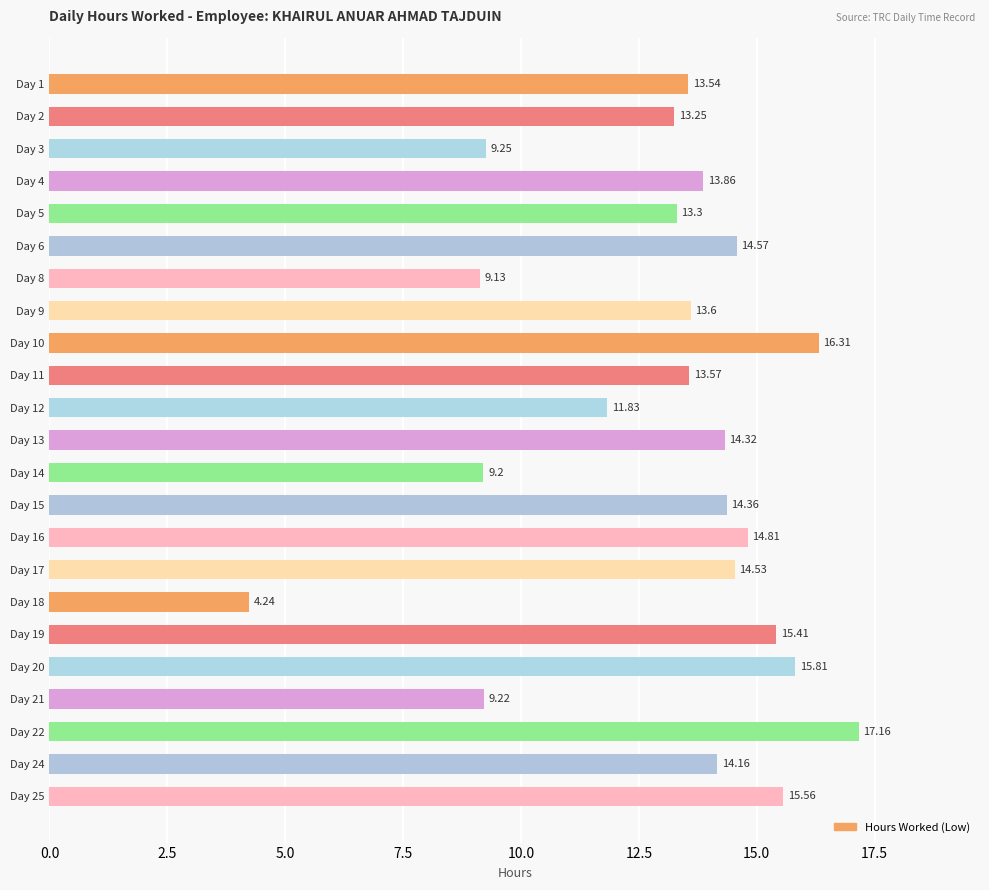

List the labels in order of value, largest first.

Day 22, Day 10, Day 20, Day 25, Day 19, Day 16, Day 6, Day 17, Day 15, Day 13, Day 24, Day 4, Day 9, Day 11, Day 1, Day 5, Day 2, Day 12, Day 3, Day 21, Day 14, Day 8, Day 18